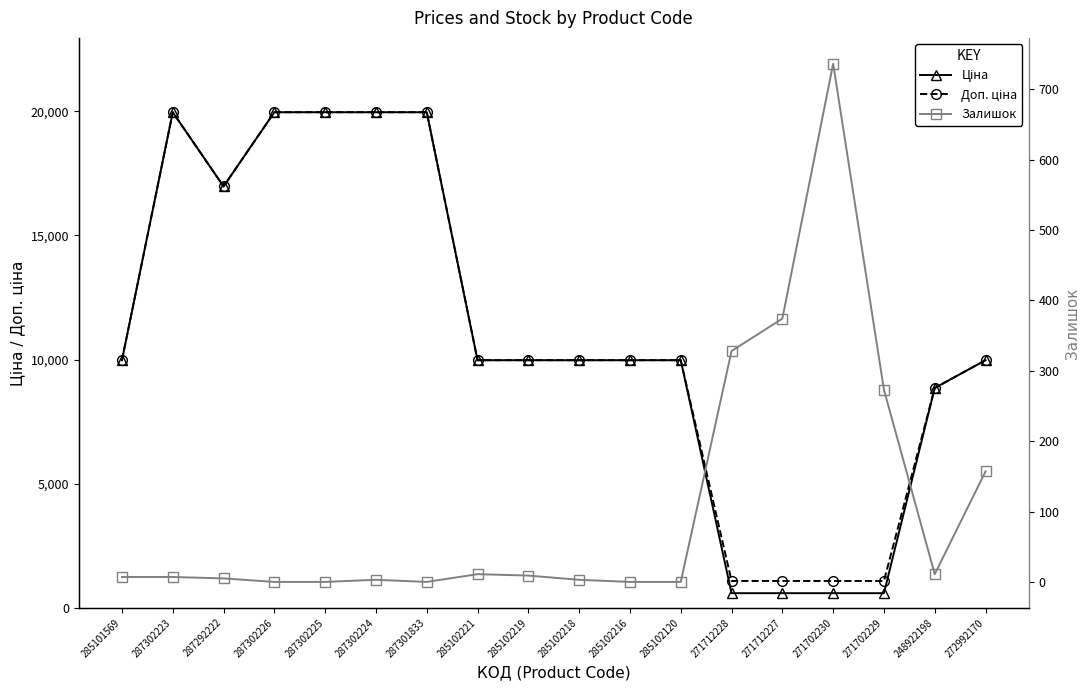

The Залишок series shows 328.0 at 271712228. True or false?

True